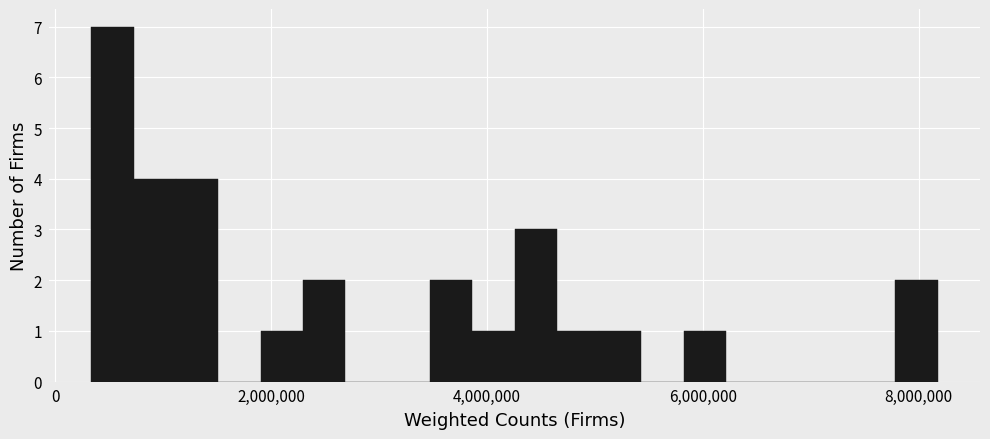

Around what value on the x-axis is the tallest bar? Give the approximate position of its centre, as read against the axis.

600000